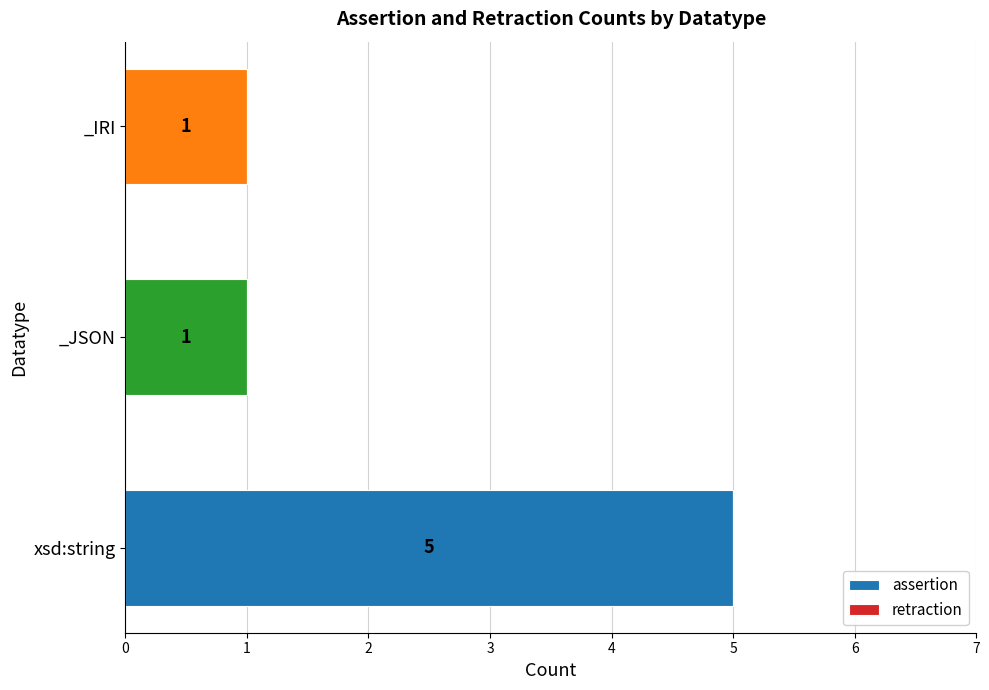

Reading bottom to top, list all the values displayed in this chart.

xsd:string=5	_JSON=1	_IRI=1